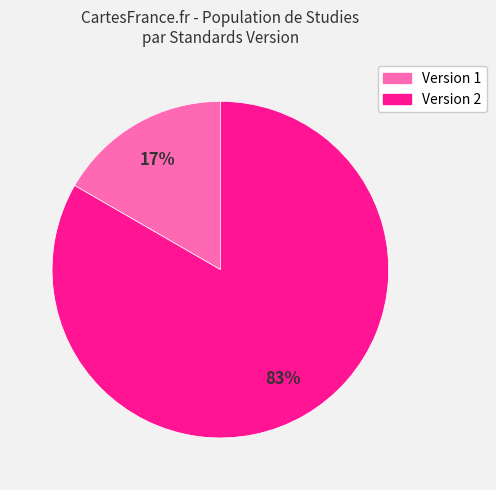

Is Version 2 the majority of the pie?

Yes